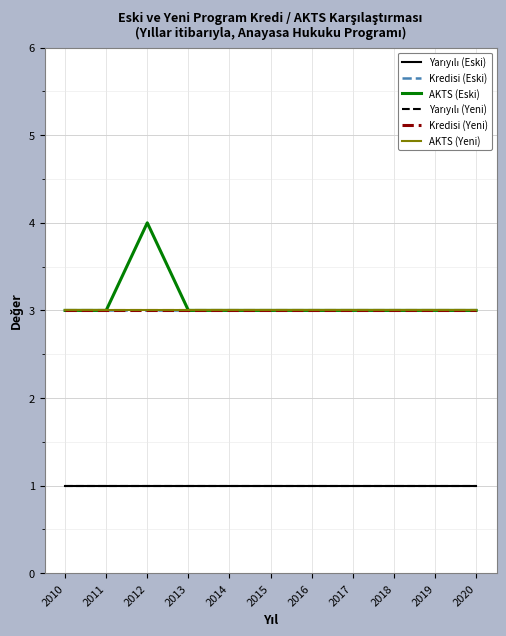

The value of Yarıyılı (Eski) at 2010 is 2. True or false?

False